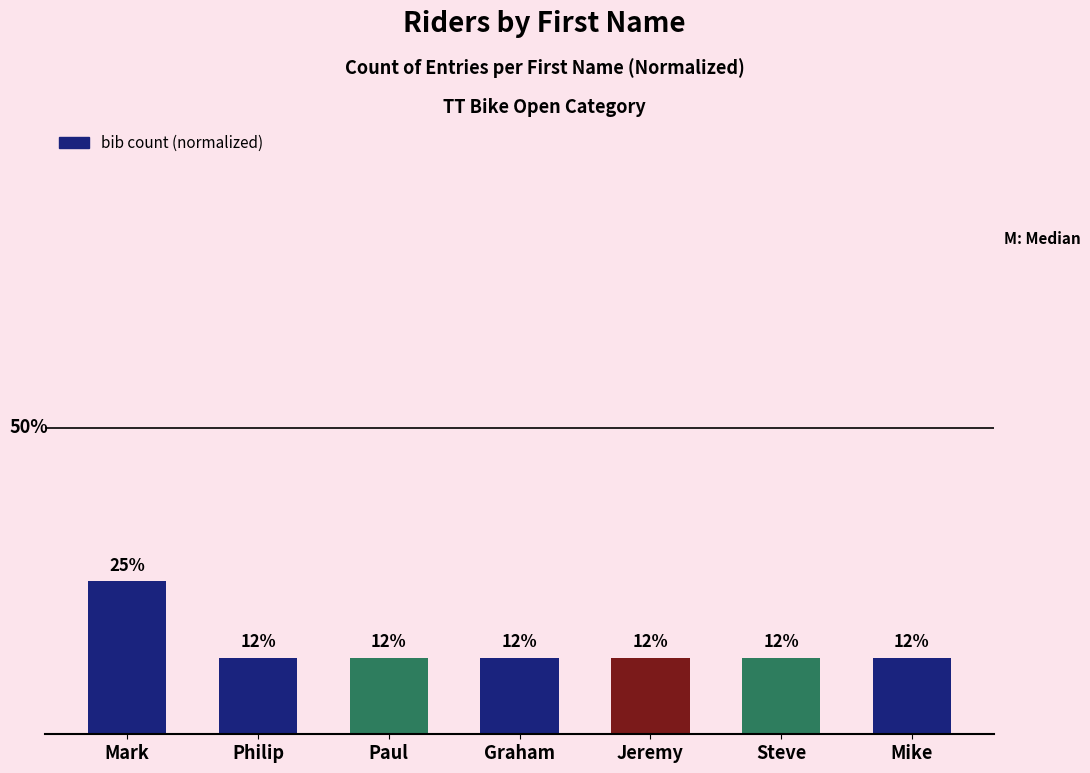

Does the chart contain any negative values?

No